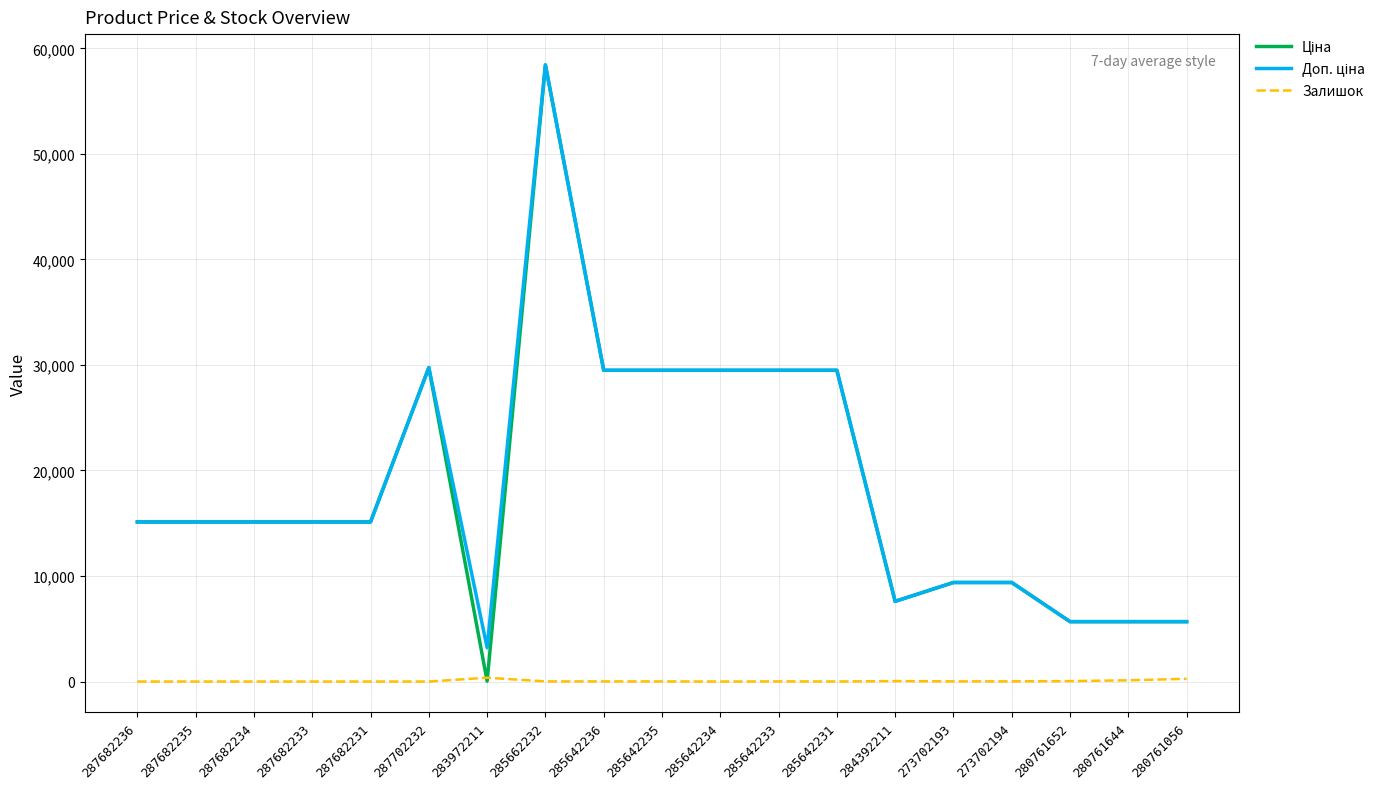

Is this an area chart (filled region under the line)?

No